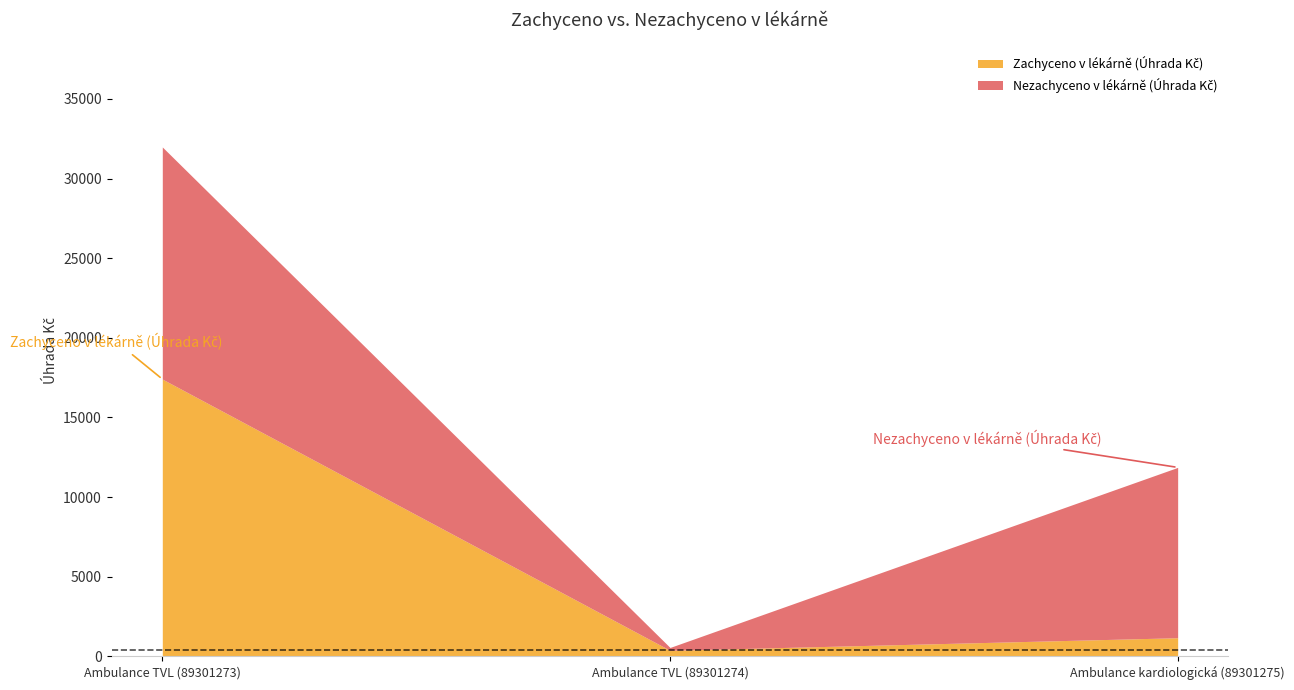

How many data points in Nezachyceno v lékárně (Úhrada Kč) are less than 10696?

1